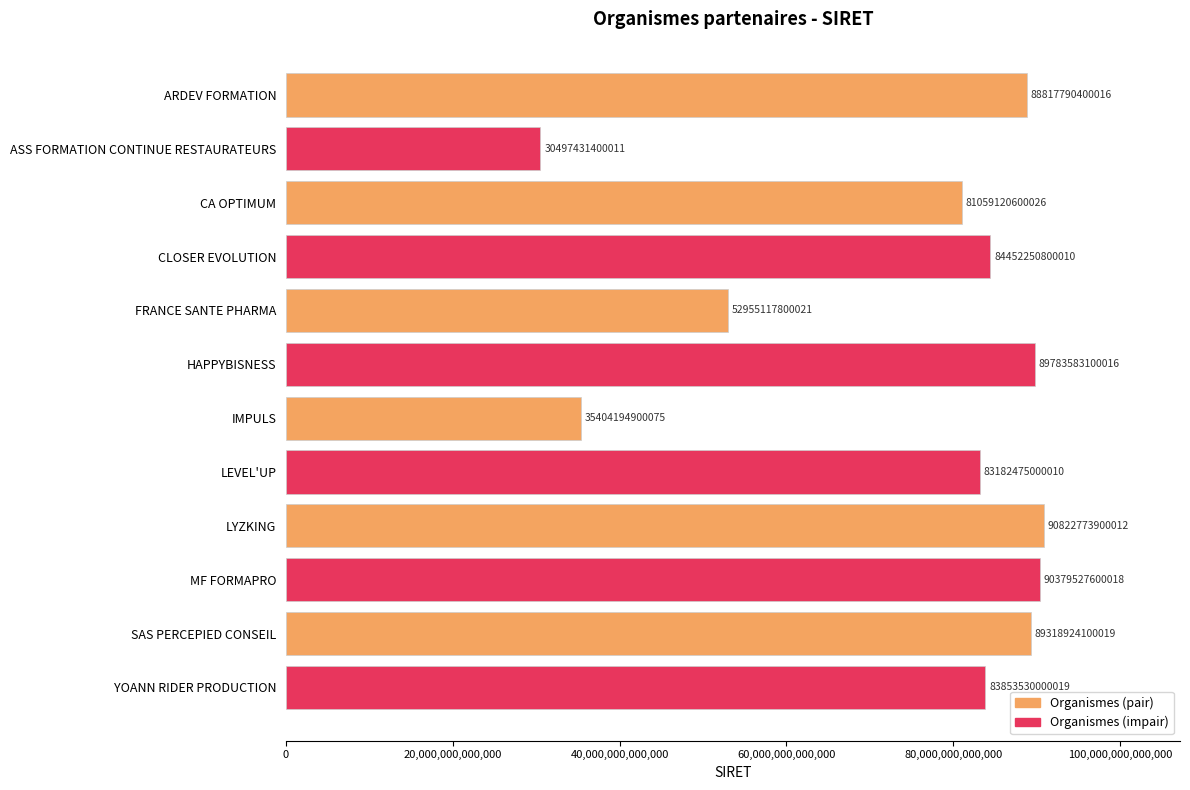

At which category does the chart reach its peak across all series?

LYZKING